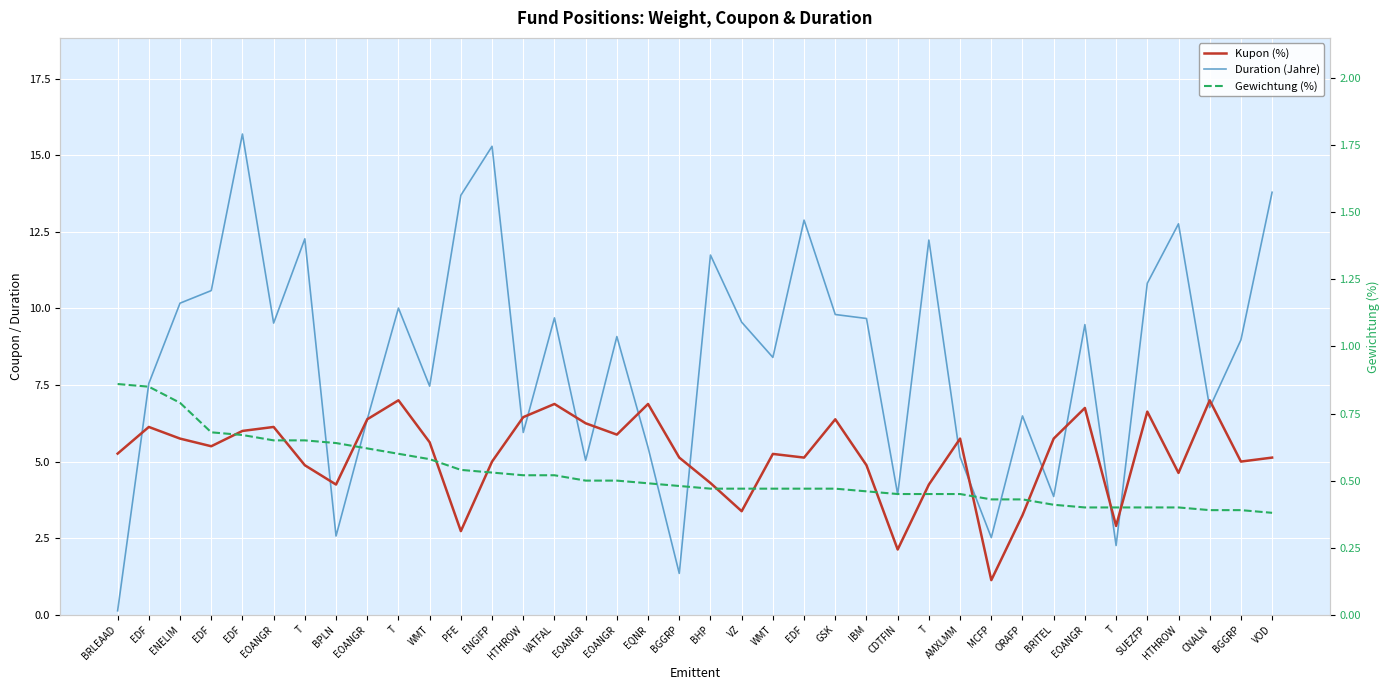

Is it true that Kupon (%) equals 4.2 at T?

True